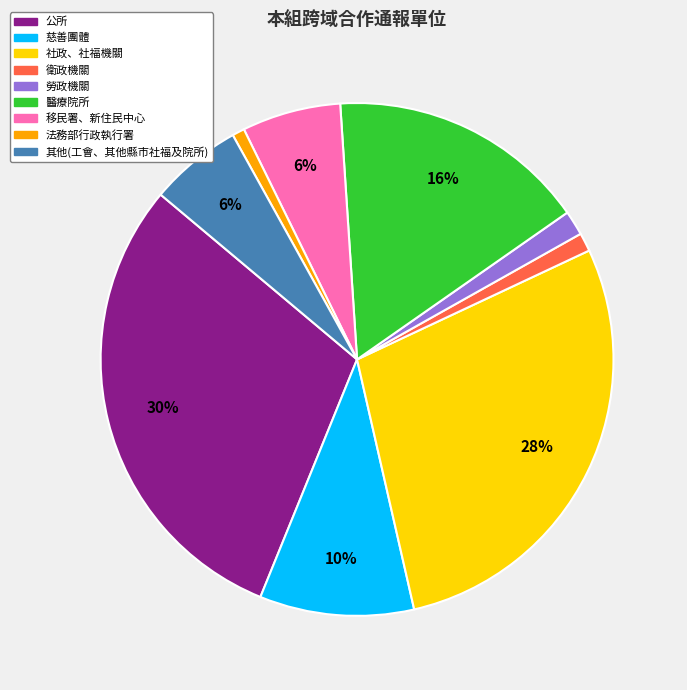

To the nearest percent, what portion does 慈善團體 represent?

10%